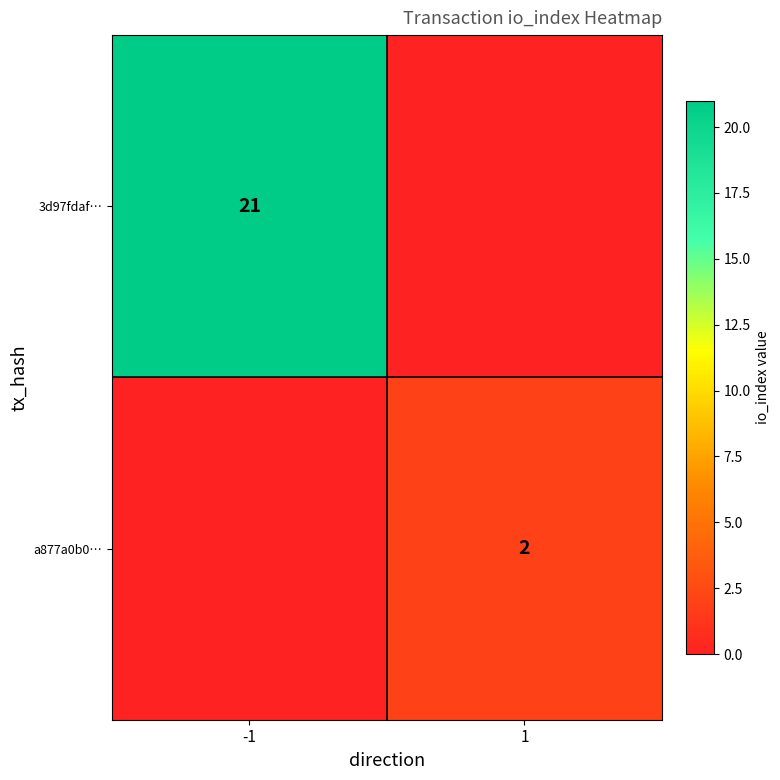

True or false: a877a0b0… has a value of 2 at 1.

True